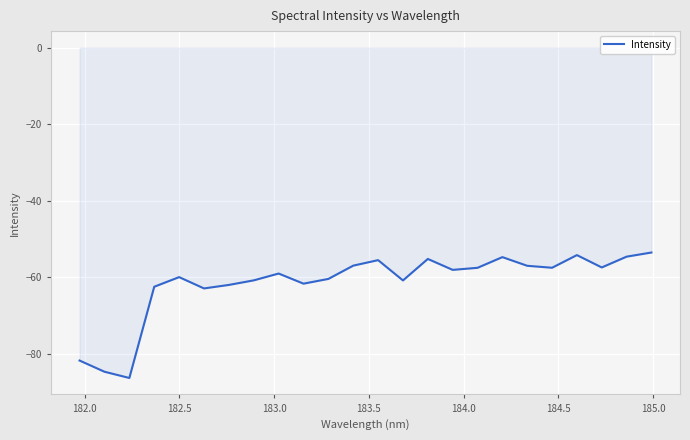

What is the maximum value shown in the chart?

-53.5